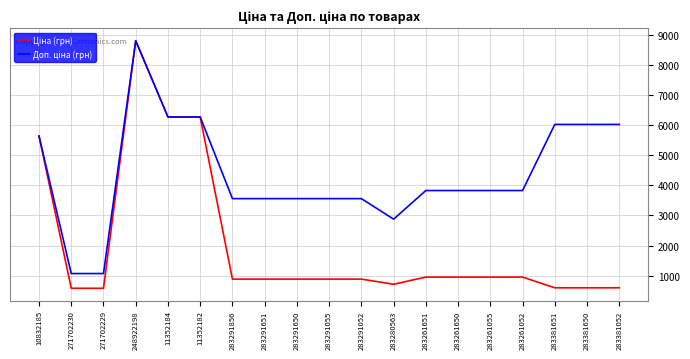

What is the minimum value shown in the chart?

586.0